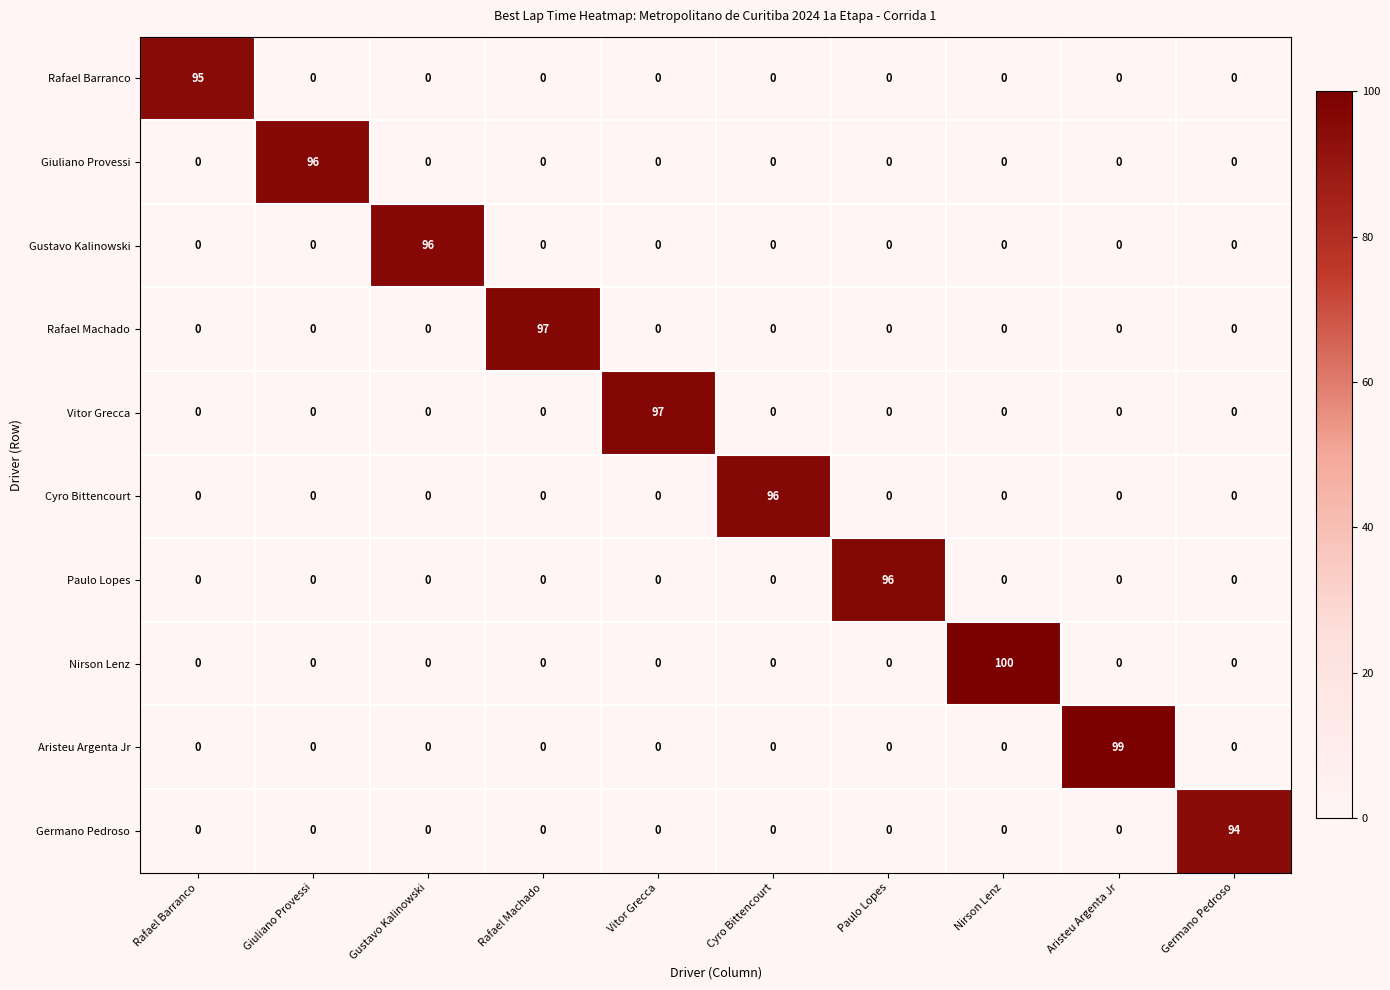

What is the highest value of the Rafael Machado series?

97